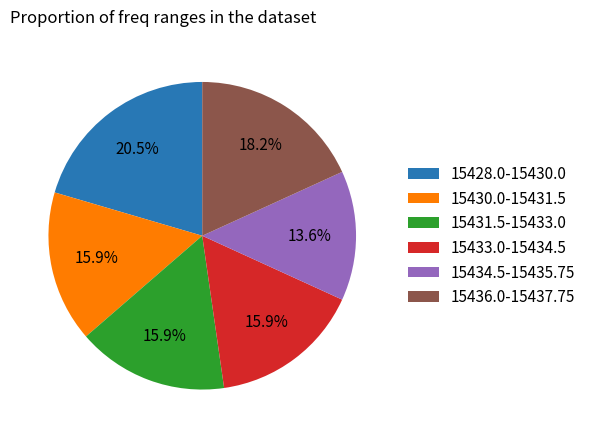

Which slice is the largest?

15428.0-15430.0